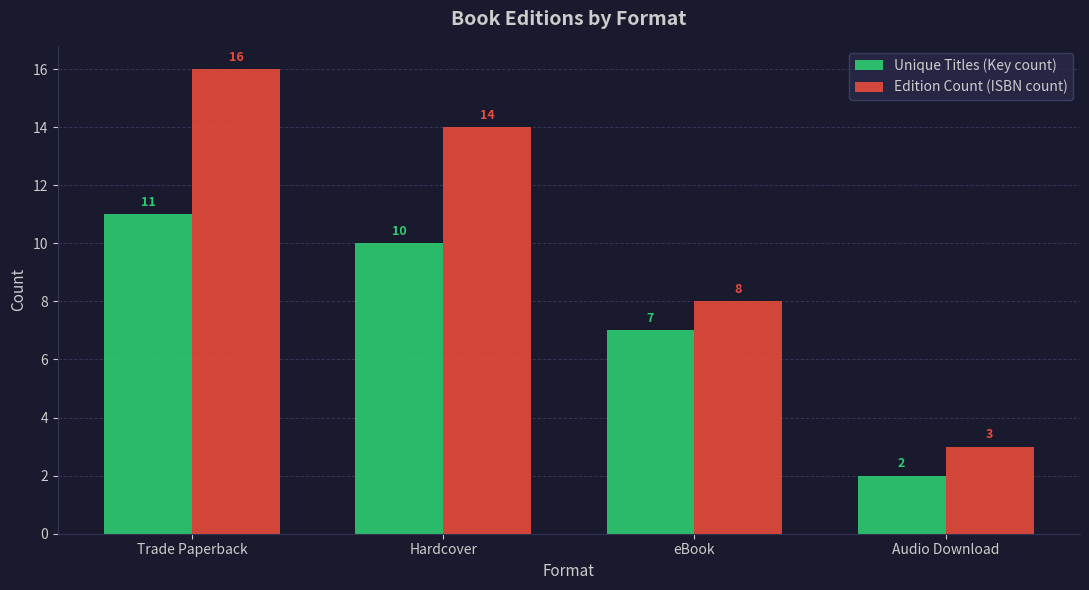

What is the value of the Edition Count (ISBN count) bar at the 3rd from the left?

8